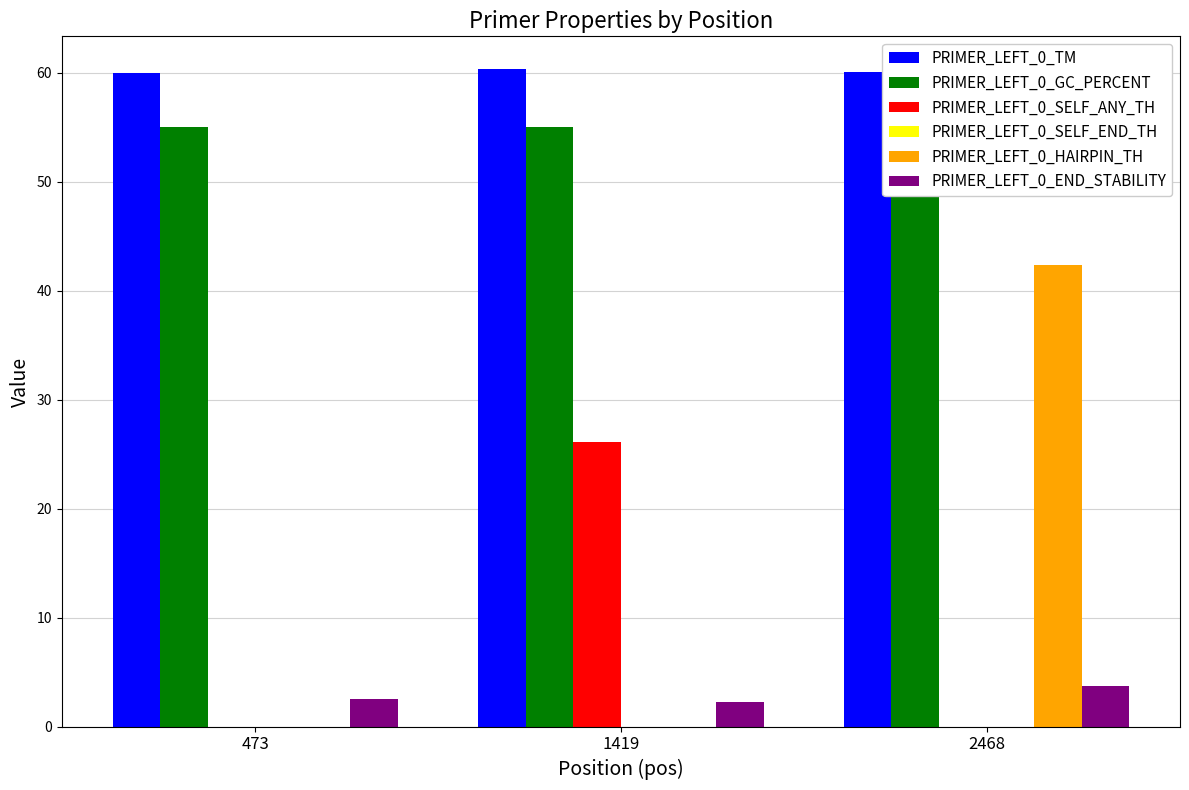

How many categories are shown in the chart?

3